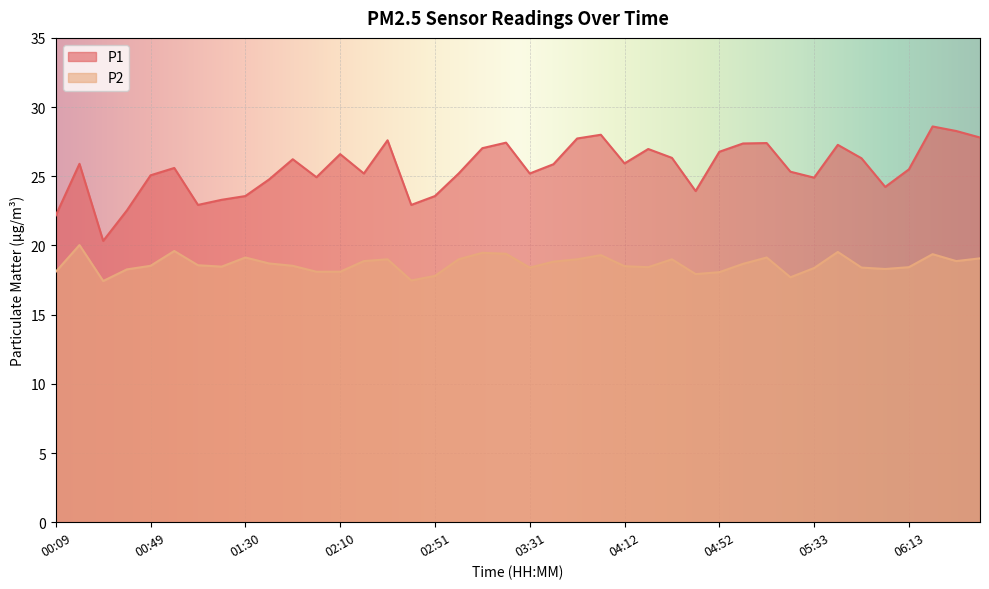

Between 04:12 and 05:23, which is larger?

04:12